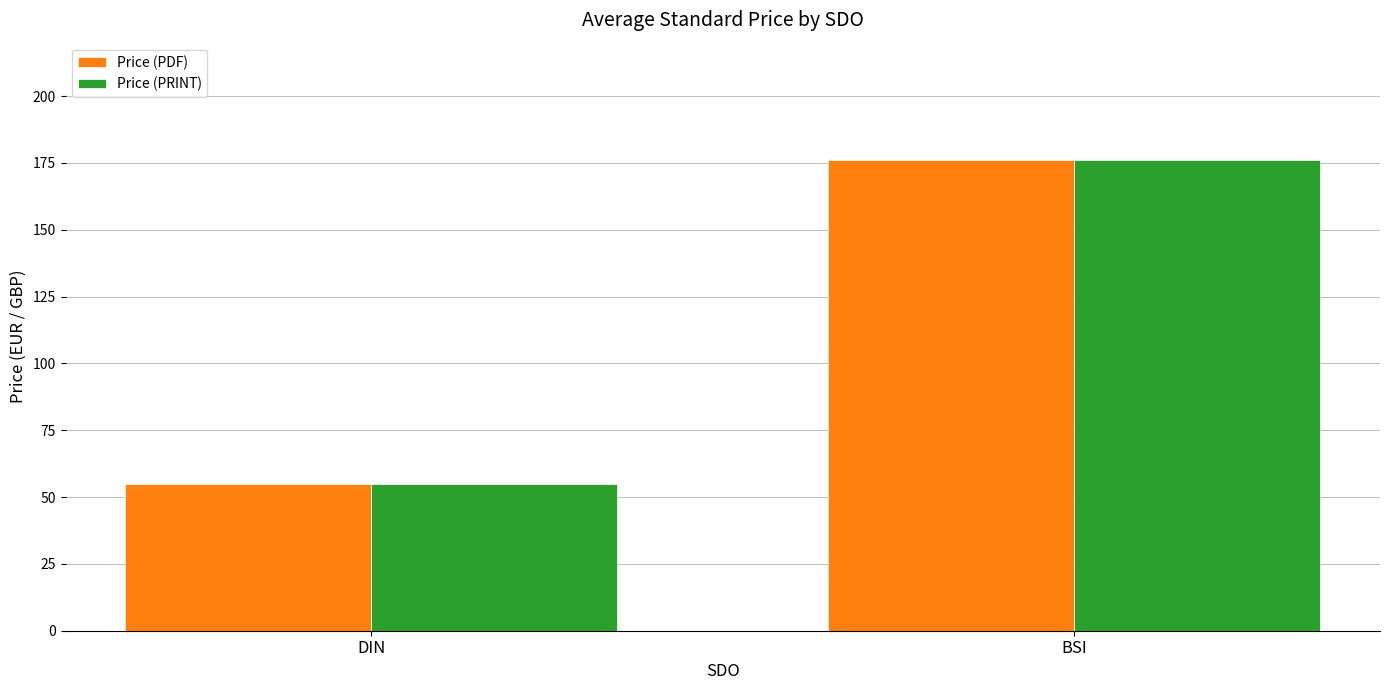

Reading left to right, transcribe all the data shown in this chart.

Price (PDF): 54.7	176.0
Price (PRINT): 54.7	176.0